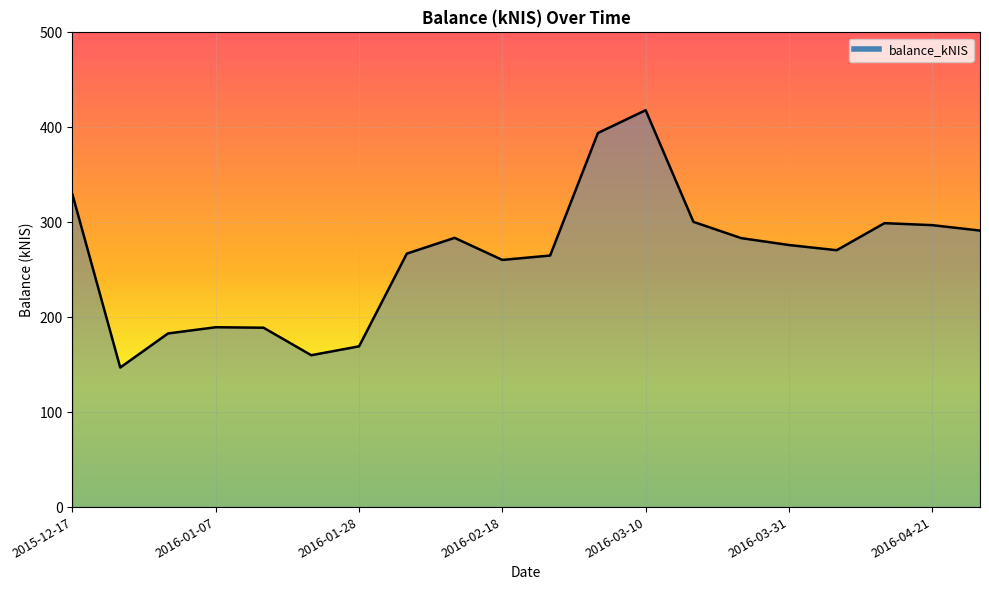

What is the greatest value displayed?

418.0